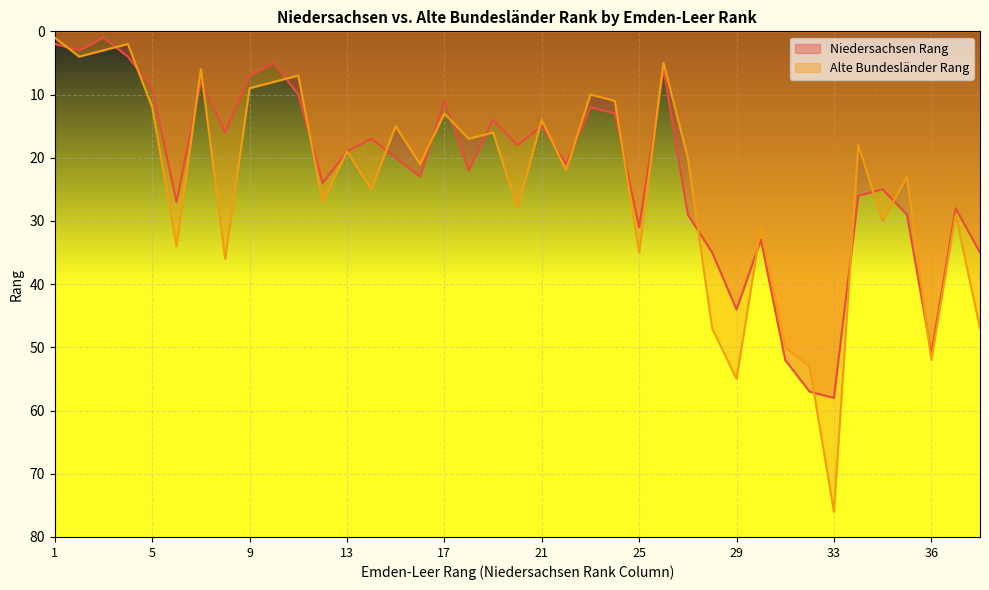

At which label does Alte Bundesländer Rang first exceed 20?

6